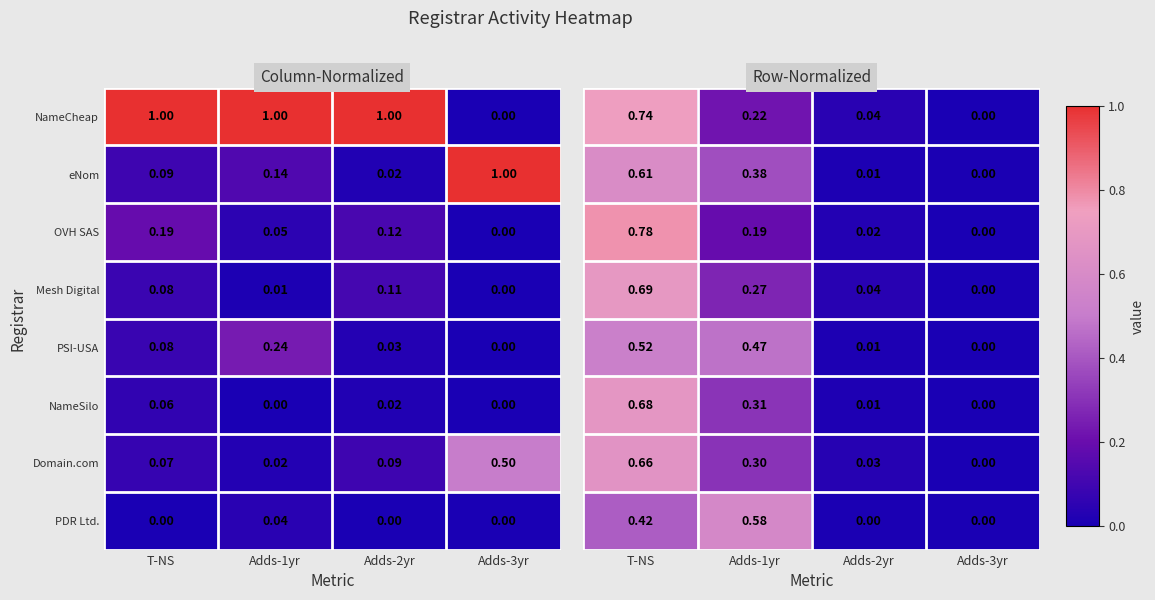

Is the value of Domain.com at Adds-3yr greater than the value of NameCheap at Adds-3yr?

Yes